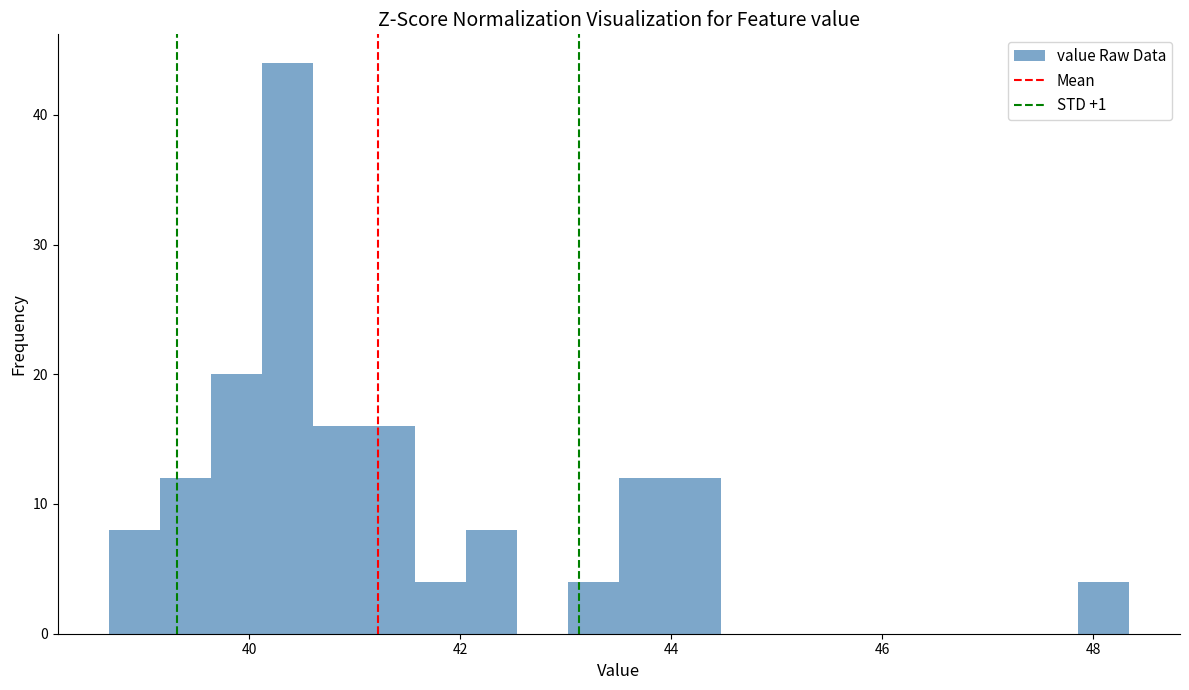

Read against the x-axis, roughly where is the centre of the tallest bar?

40.4